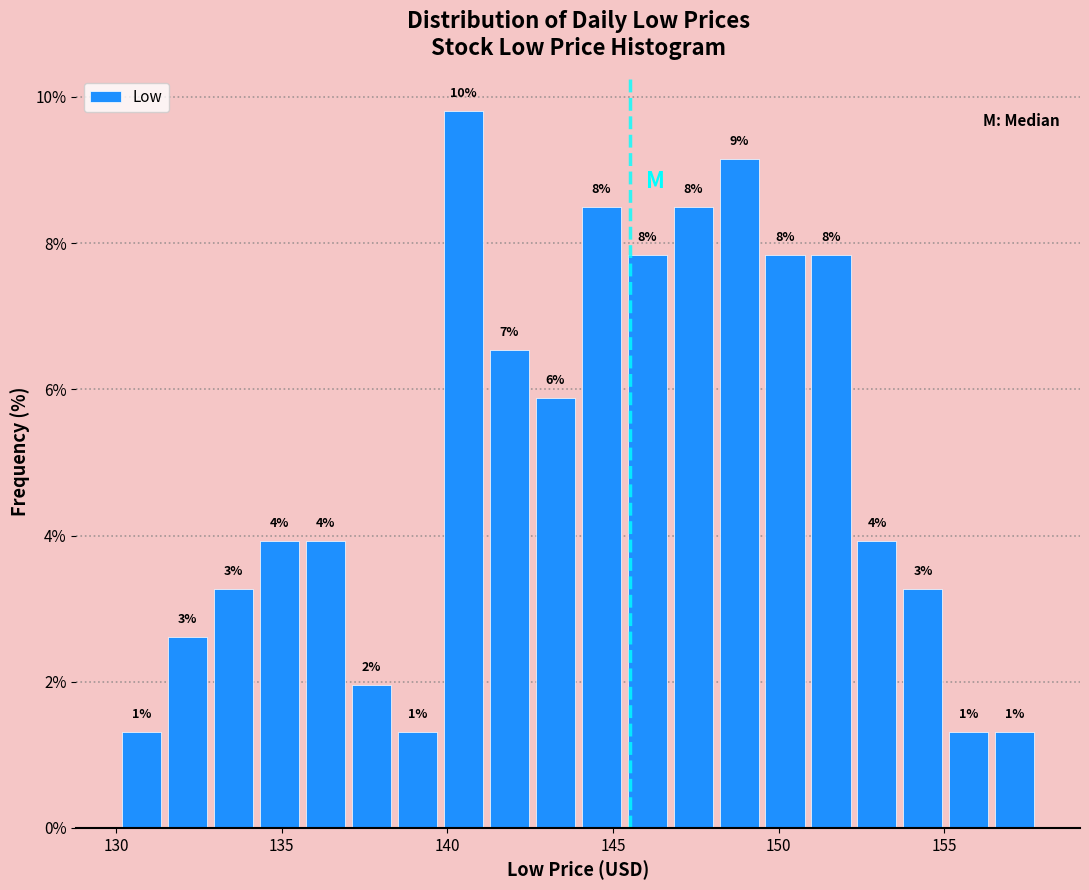

Around what value on the x-axis is the tallest bar? Give the approximate position of its centre, as read against the axis.

140.5